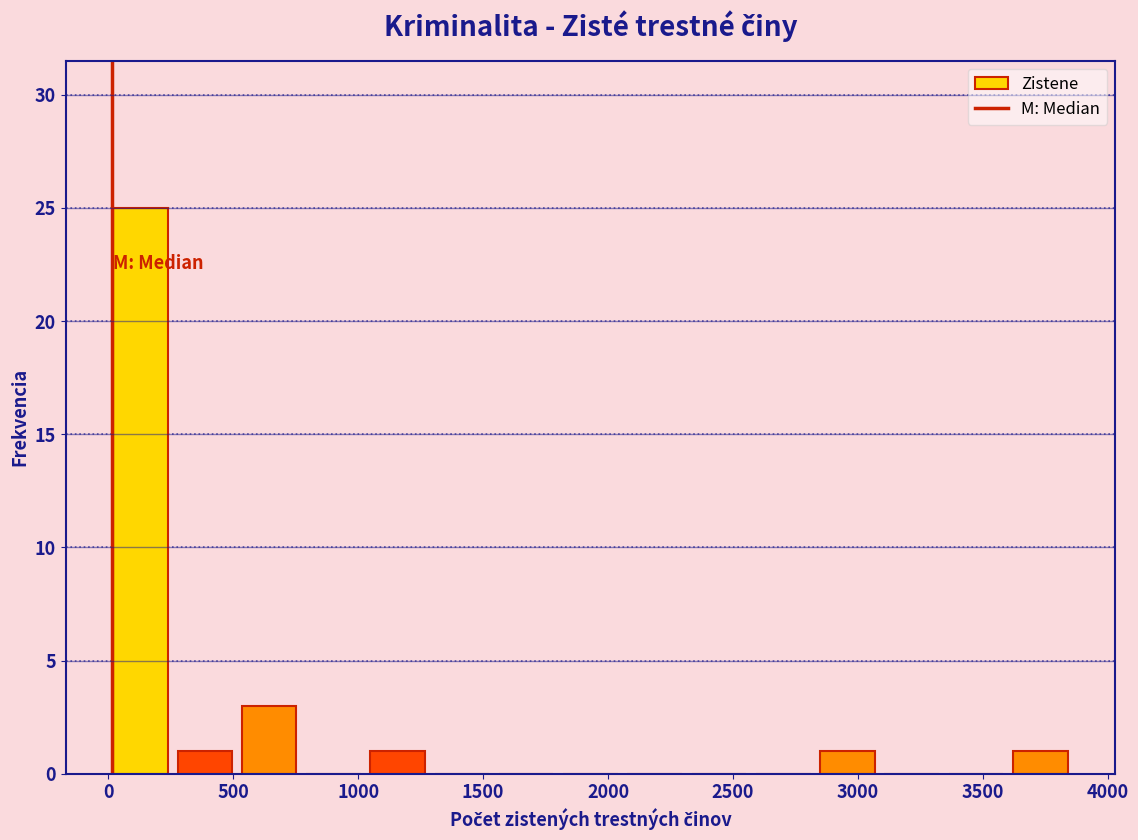

Reading left to right, transcribe this chart: for each bar, give the range it covers on the x-axis and its height. Neither the bar edges nor the heights are printed on the chart, so give them approximately, as read against the axes.

0 to 250: 25
250 to 500: 1
500 to 750: 3
750 to 1050: 0
1050 to 1300: 1
1300 to 1550: 0
1550 to 1800: 0
1800 to 2050: 0
2050 to 2300: 0
2300 to 2550: 0
2550 to 2850: 0
2850 to 3100: 1
3100 to 3350: 0
3350 to 3600: 0
3600 to 3850: 1